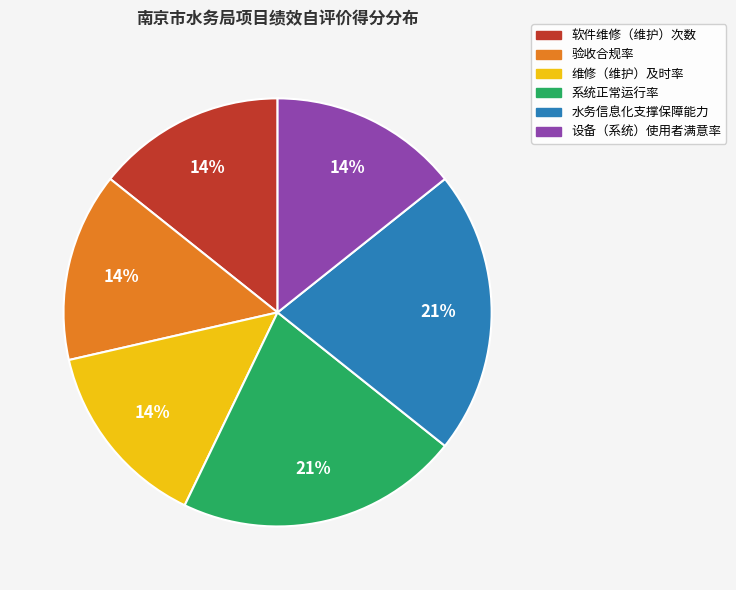

Between 设备（系统）使用者满意率 and 水务信息化支撑保障能力, which is larger?

水务信息化支撑保障能力